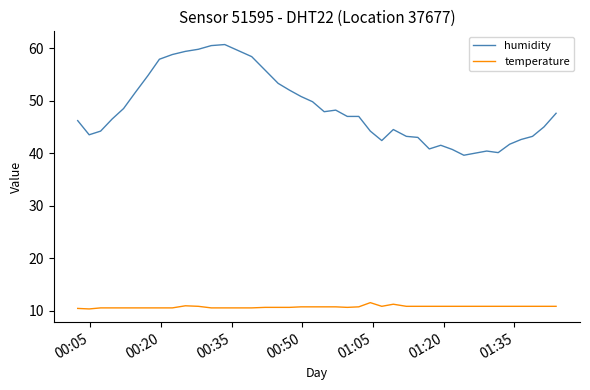

List the series in order of their overall mean, lowest first.

temperature, humidity